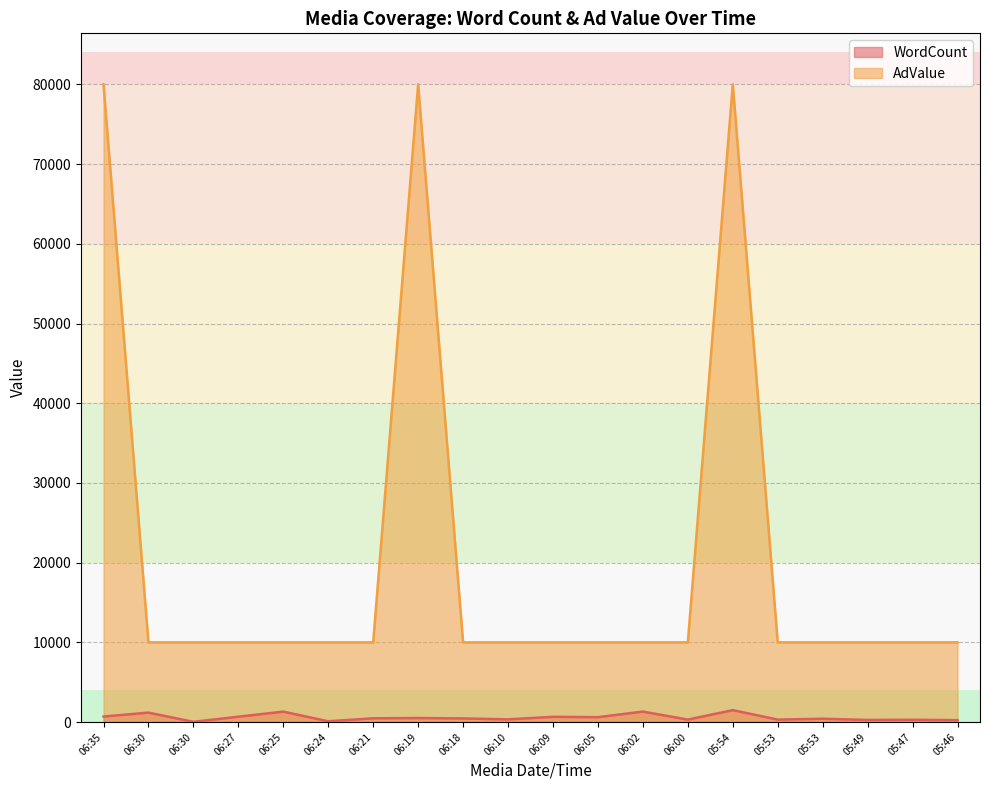

The value of WordCount at 06:18 is 811. True or false?

False